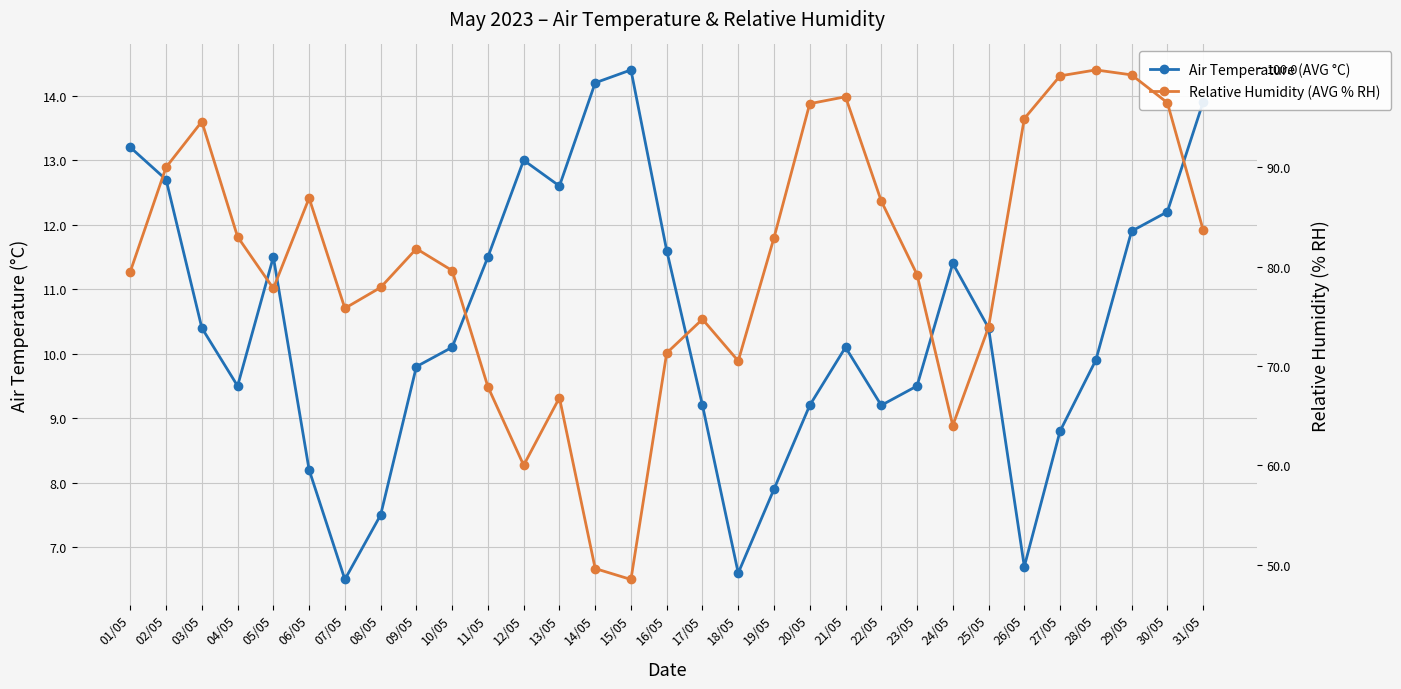

Is it true that Air Temperature (AVG °C) equals 12.7 at 02/05?

True